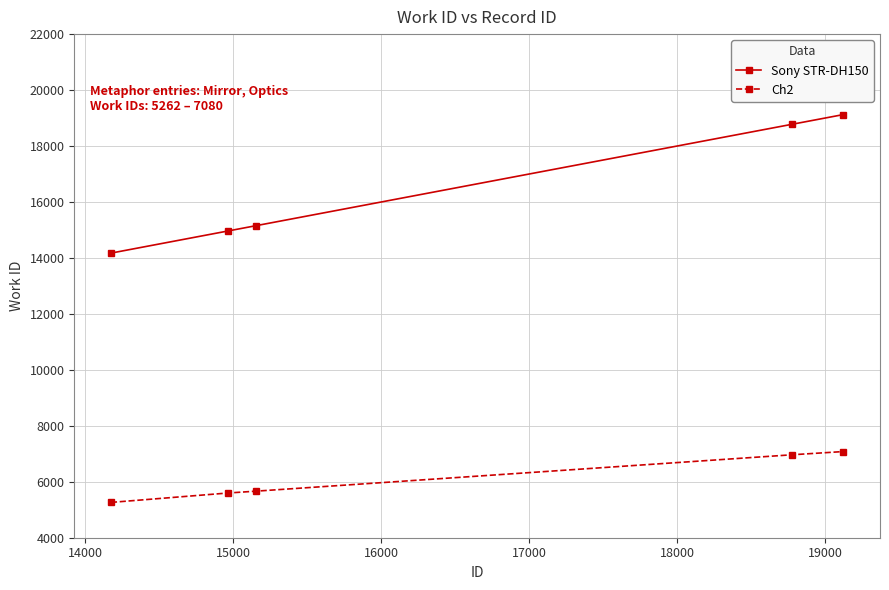

How many series are shown in this chart?

2